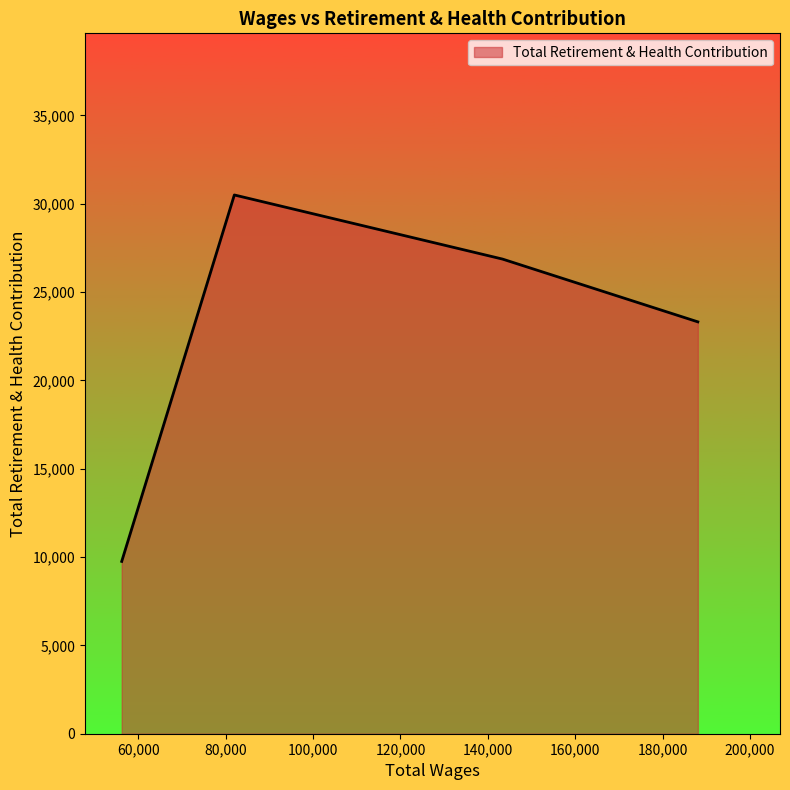

How many interior local peaks (higher than both neighbors) does the data have?

1